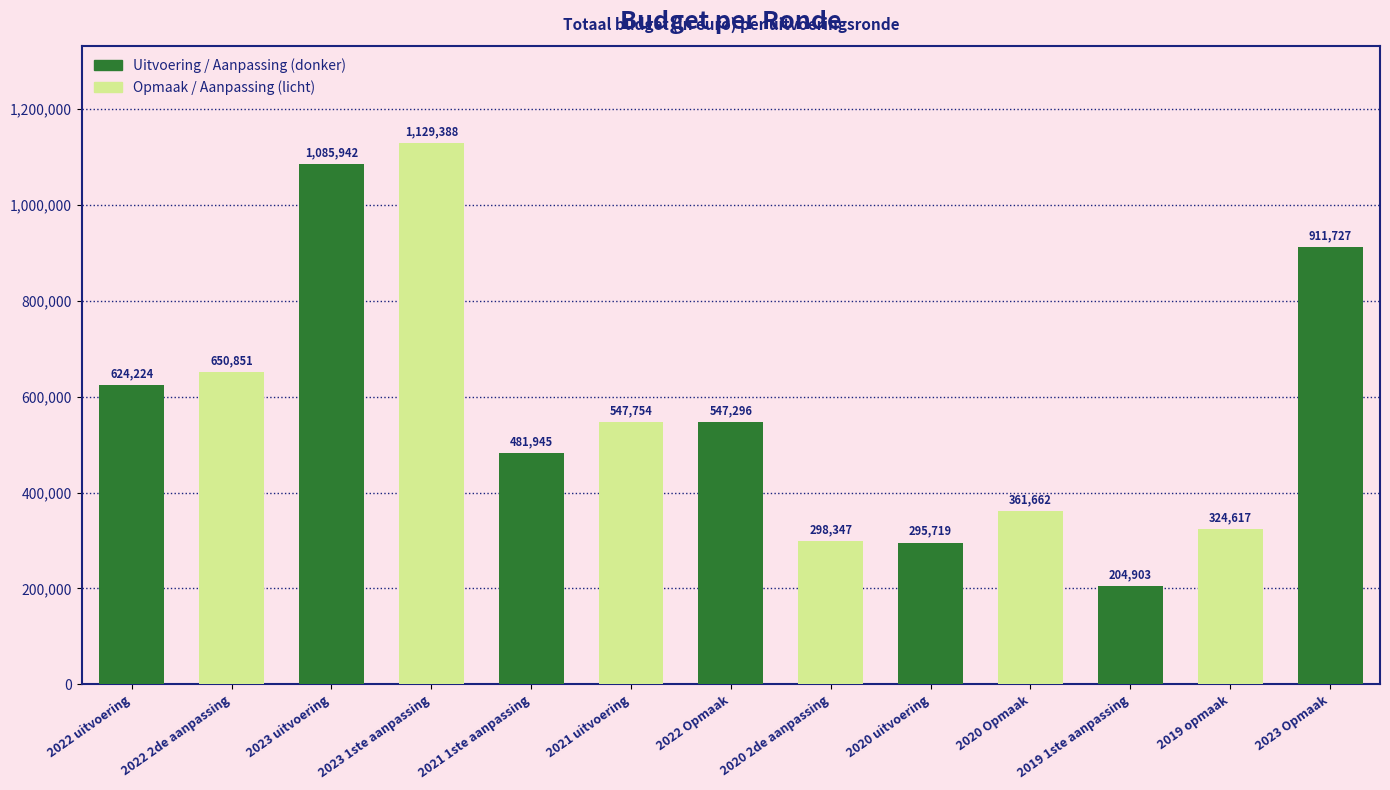

What is the minimum value shown in the chart?

204903